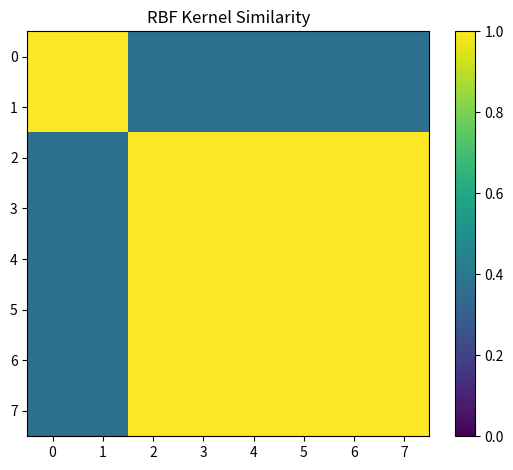

What is the total value across all series at 1?

4.2